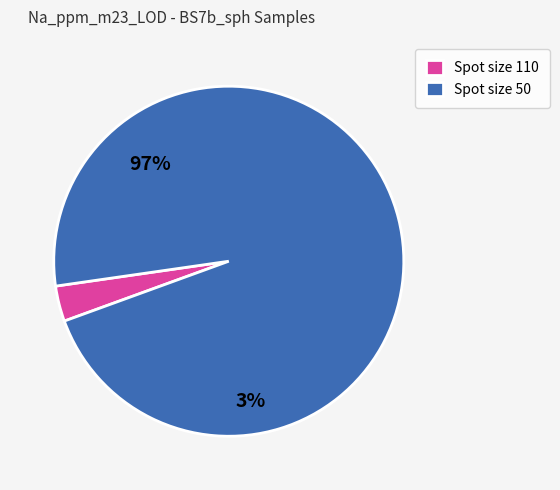

True or false: Spot size 110 accounts for 16% of the total.

False